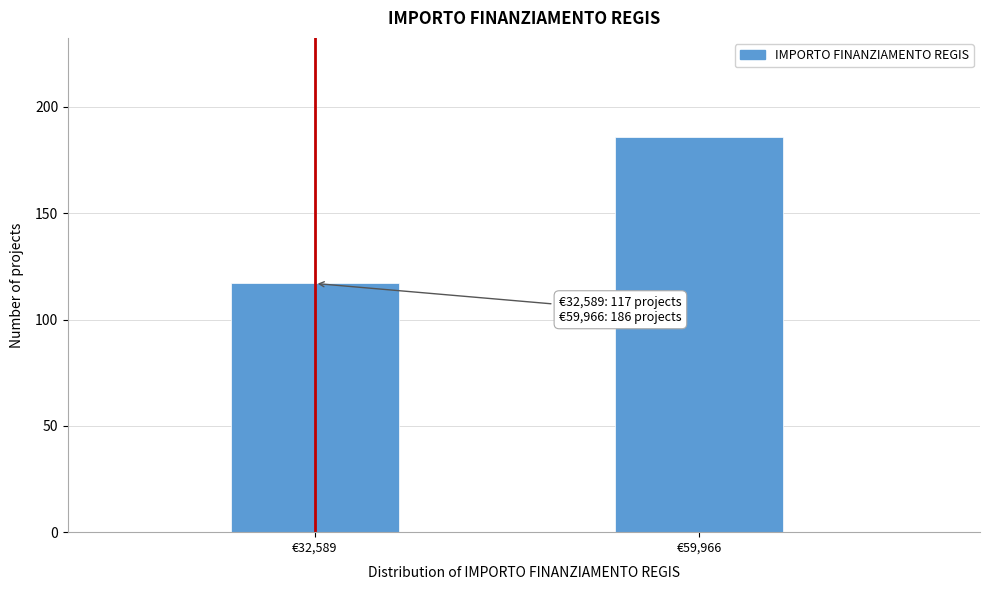

Reading left to right, what are all the values shown in this chart?

117	186